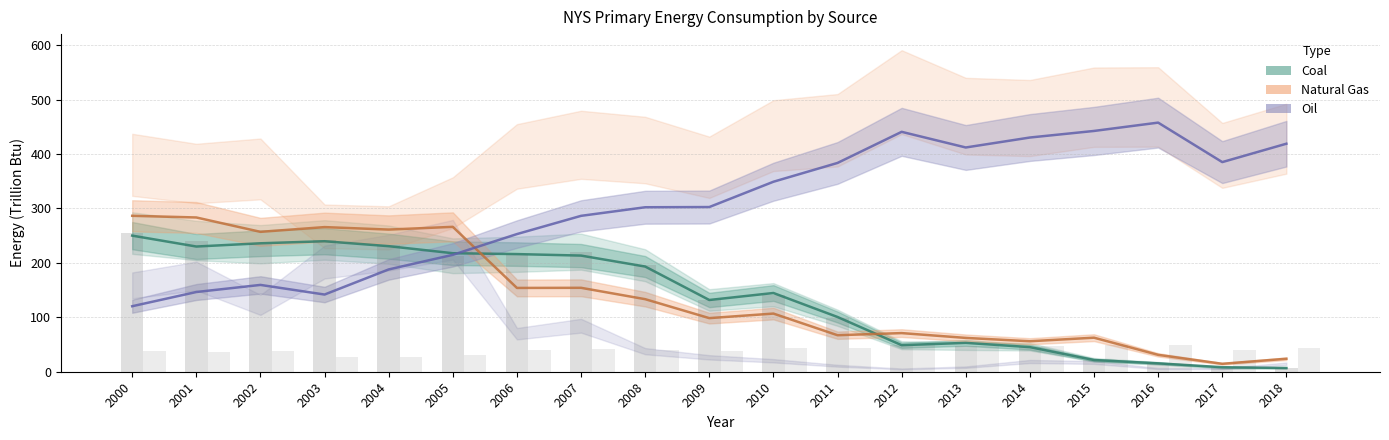

What is the sum of all Oil (CAMD line) values?

5834.1